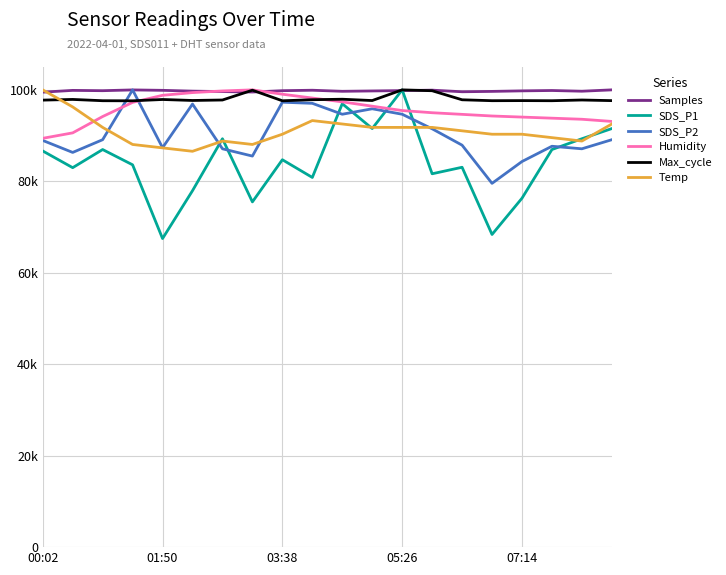

Is this an area chart (filled region under the line)?

No